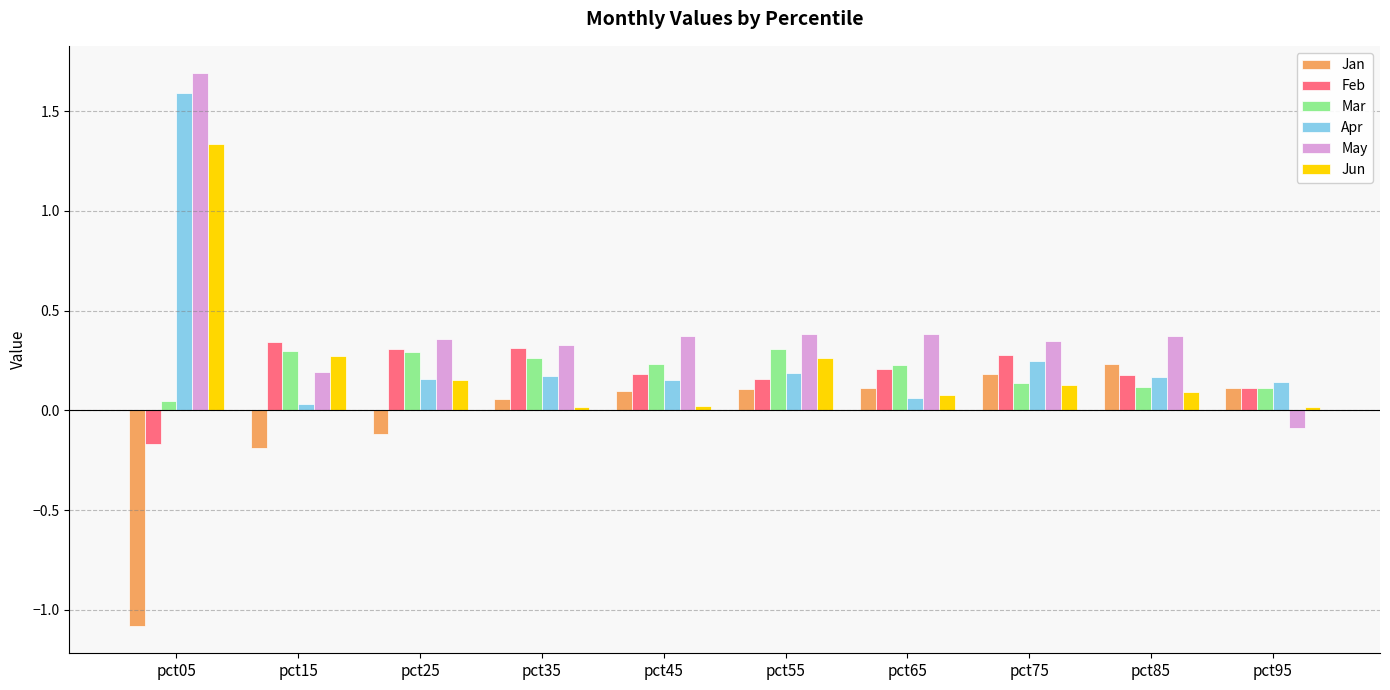

At how many categories does at least one series exceed 1?

1